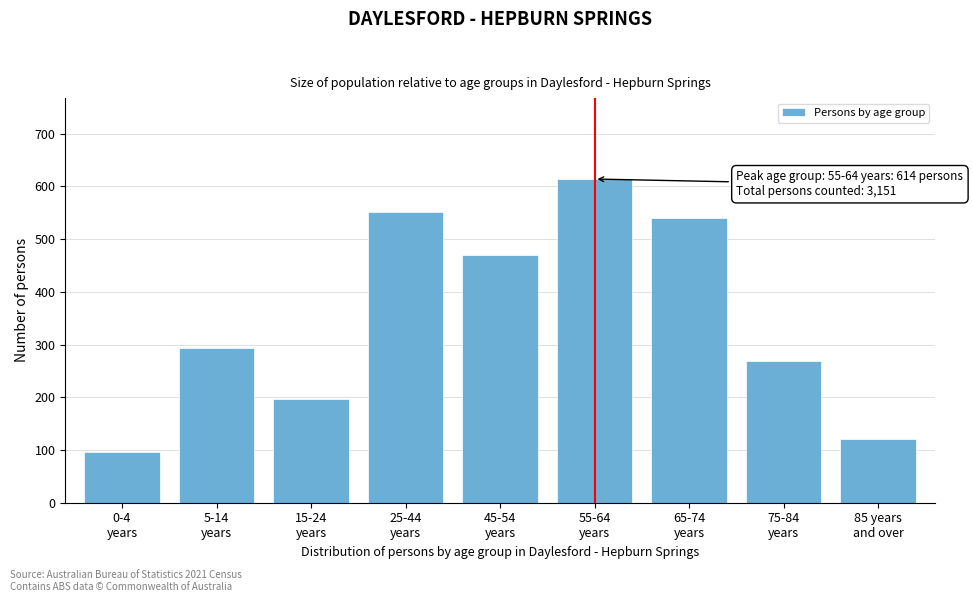

Reading left to right, list all the values displayed in this chart.

96	293	197	551	470	614	541	268	121